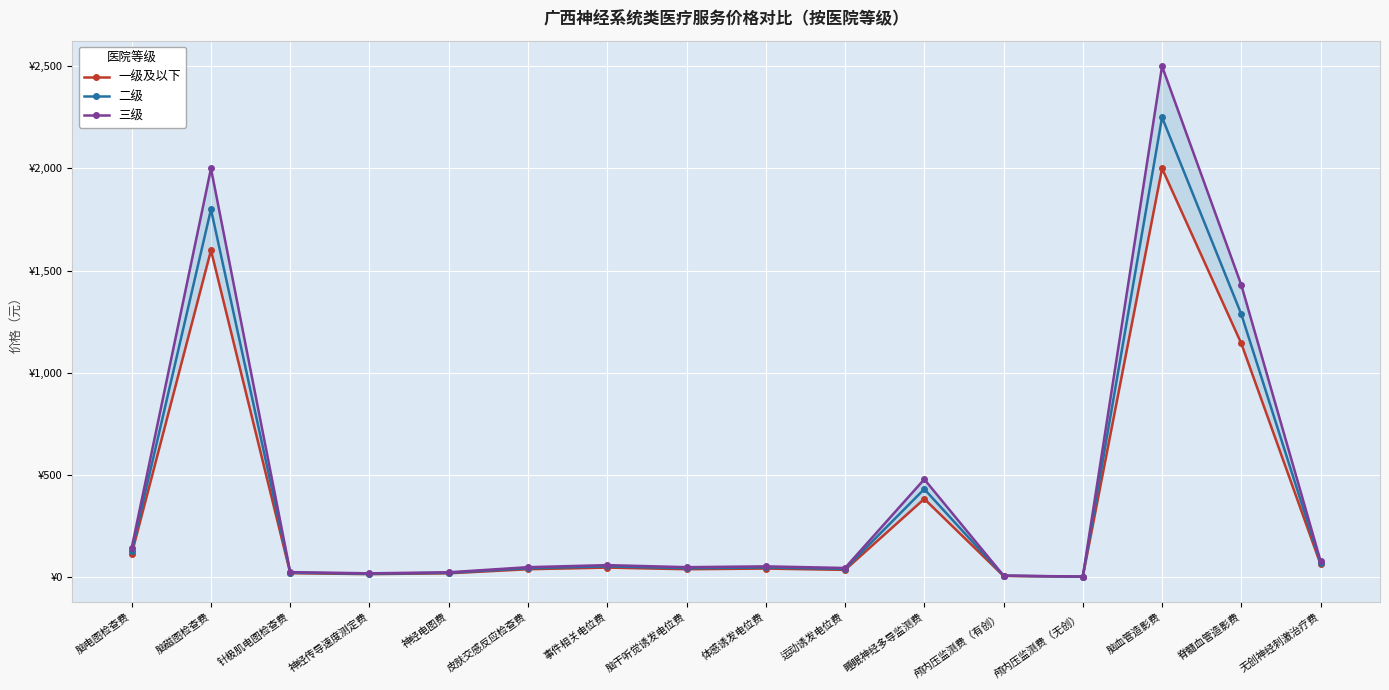

How many lines are shown in the chart?

3